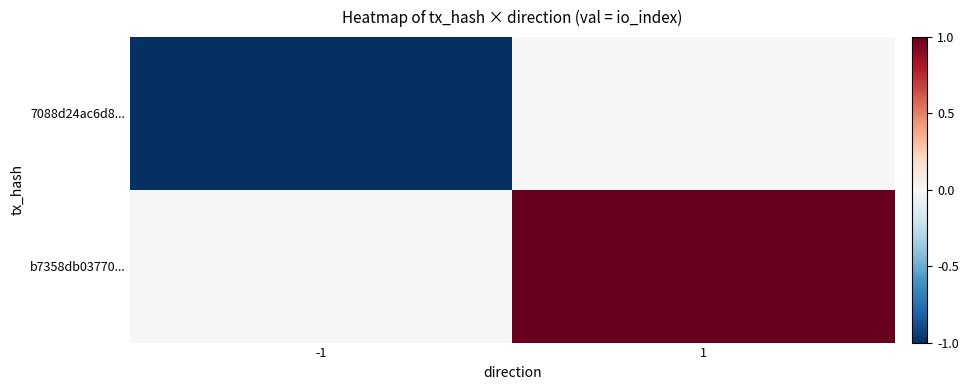

Rank the series by their average value, from lowest to highest.

7088d24ac6d8..., b7358db03770...